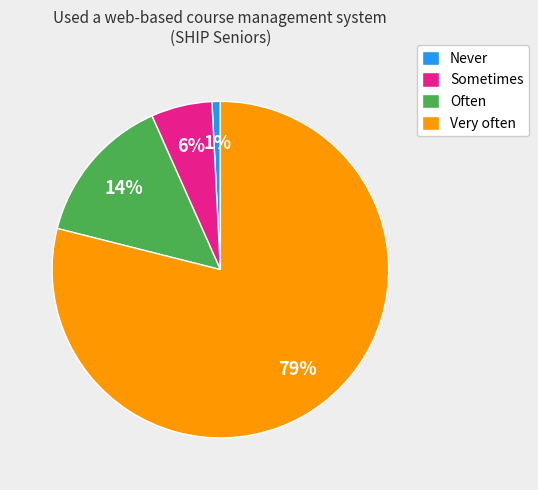

How many segments does this pie chart have?

4